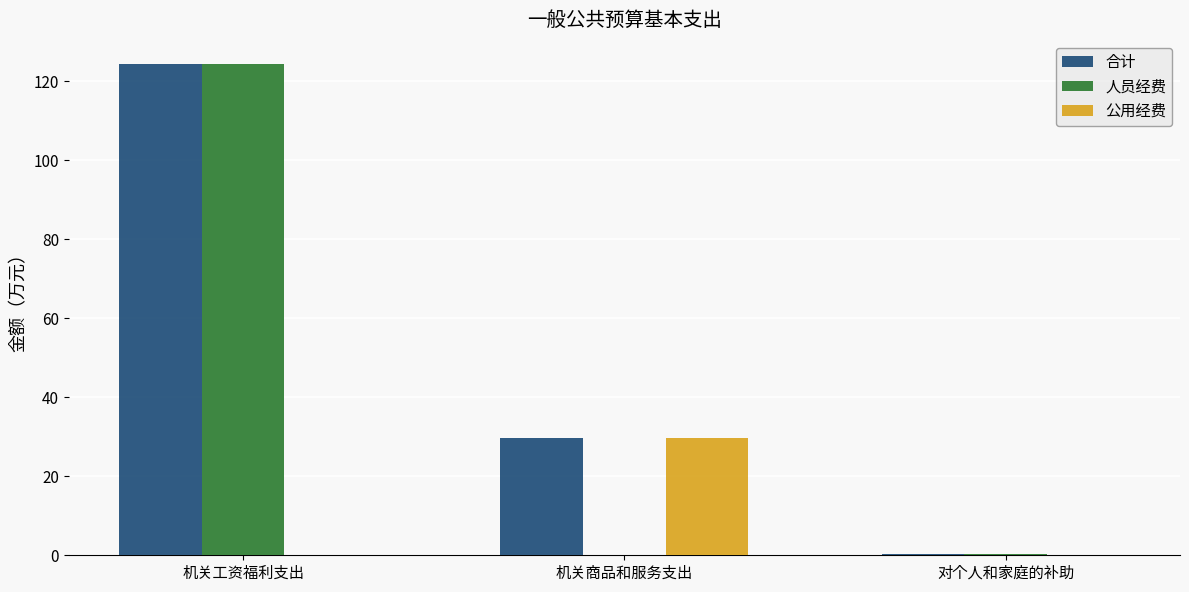

Between 机关工资福利支出 and 机关商品和服务支出, which series saw the biggest shift?

人员经费